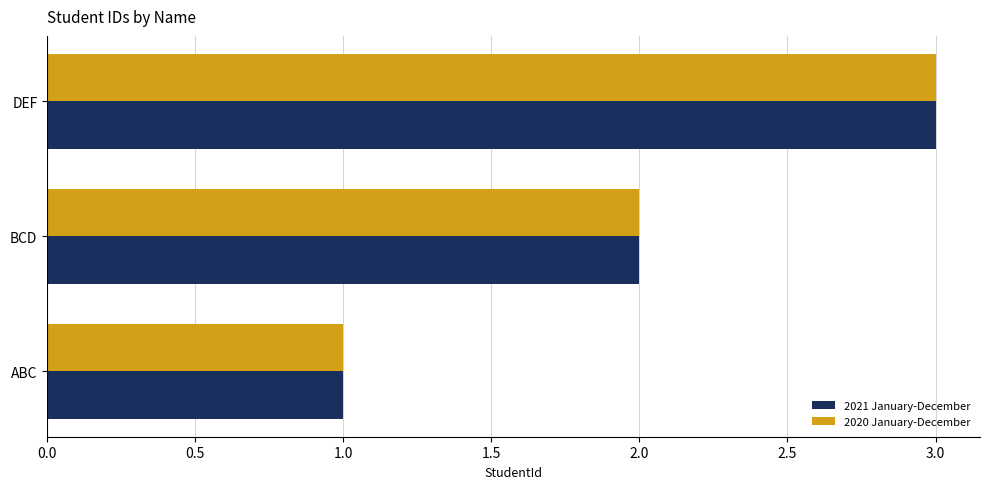

What is the difference between the maximum and minimum values in the 2020 January-December series?

2